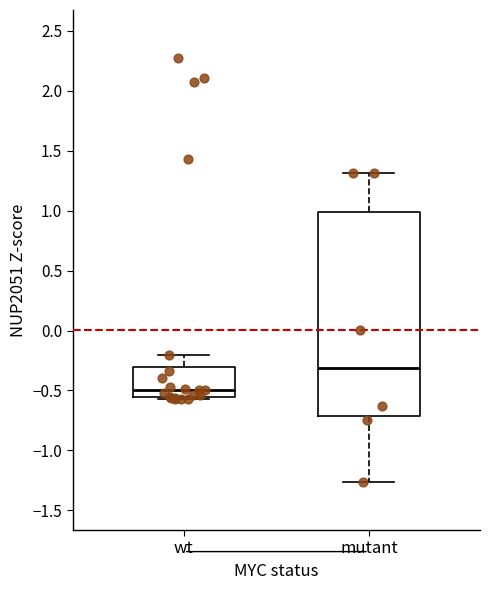

Reading left to right, read every box against the y-axis: the position of its median line, the range the box covers, and the ends of its whiskers. The values are not printed on the chart, so give them approximately, as read against the axis.

wt: median -0.50, box -0.55 to -0.30, whiskers -0.55 to -0.20
mutant: median -0.30, box -0.70 to 1.00, whiskers -1.25 to 1.30